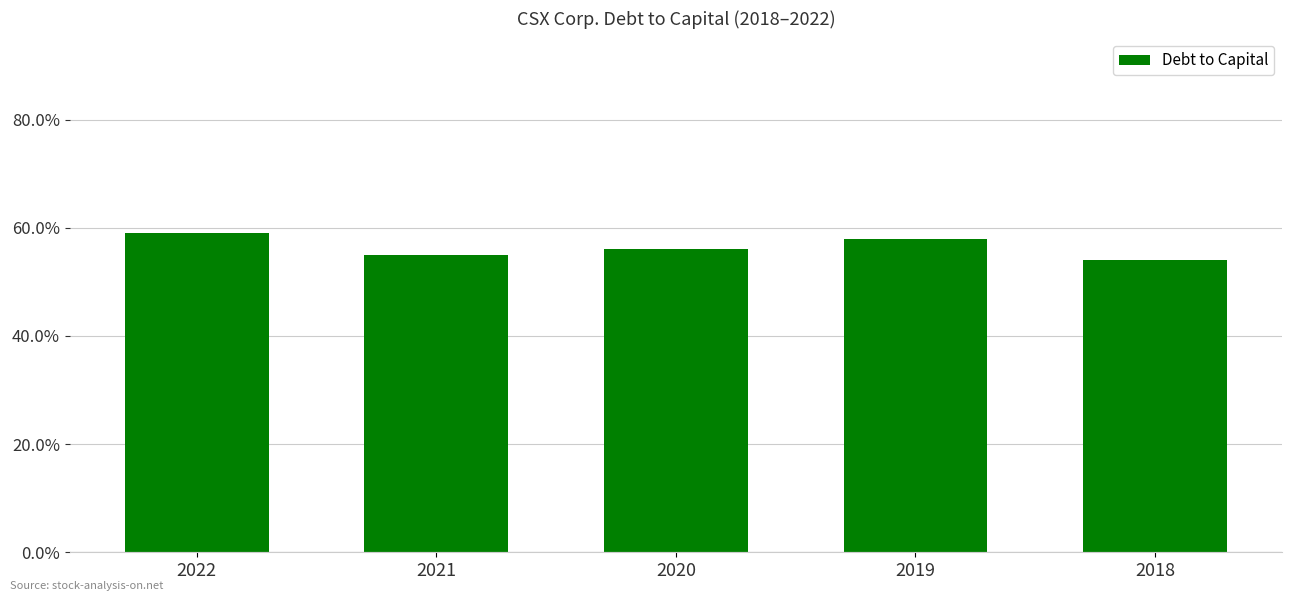

The value at 2021 is 0.9. True or false?

False